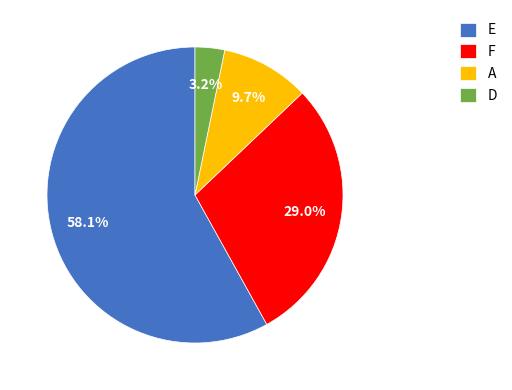

Does D represent more than half of the total?

No